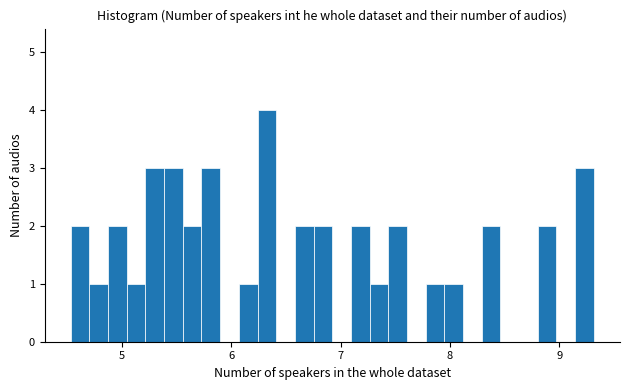

Read against the x-axis, roughly where is the centre of the tallest bar?

6.3